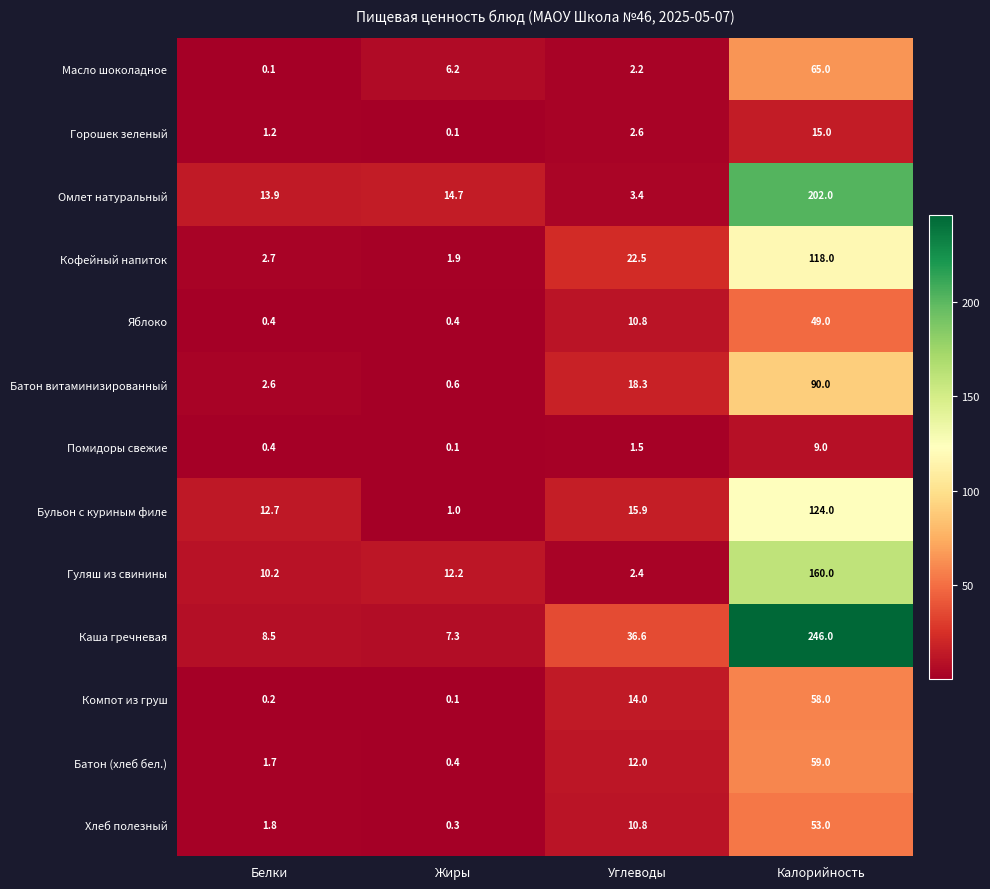

At which category does the chart reach its peak across all series?

Калорийность